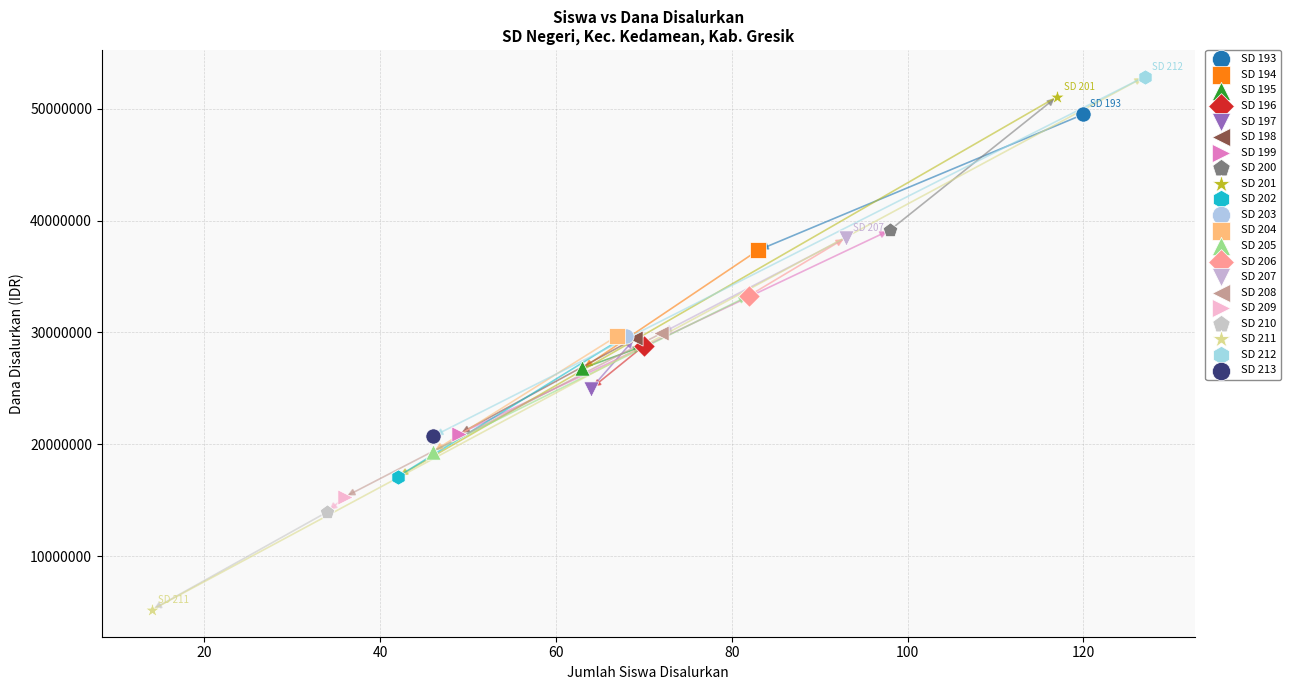

What are all the series names shown in the legend?

SD 193, SD 194, SD 195, SD 196, SD 197, SD 198, SD 199, SD 200, SD 201, SD 202, SD 203, SD 204, SD 205, SD 206, SD 207, SD 208, SD 209, SD 210, SD 211, SD 212, SD 213